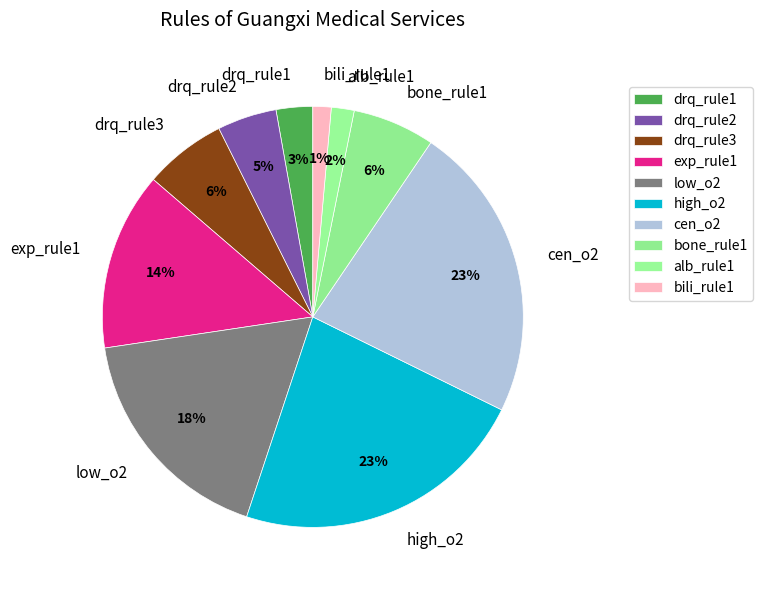

Combined, do high_o2 and drq_rule3 account for over 50%?

No